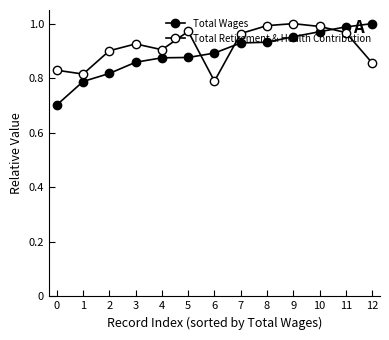

How many categories are shown in the chart?

13